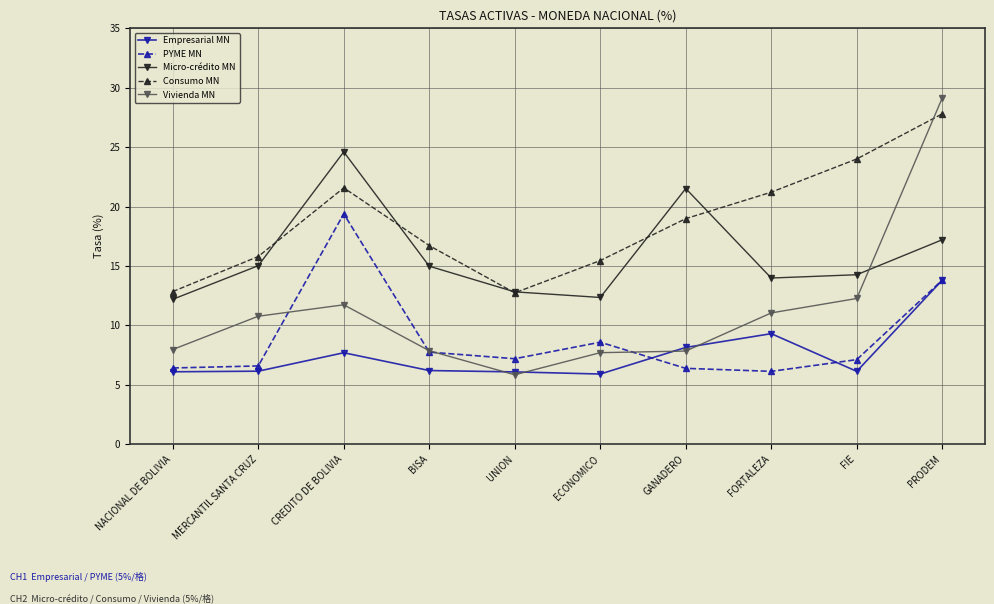

What is the value of the Empresarial MN point at the 4th from the left?

6.2